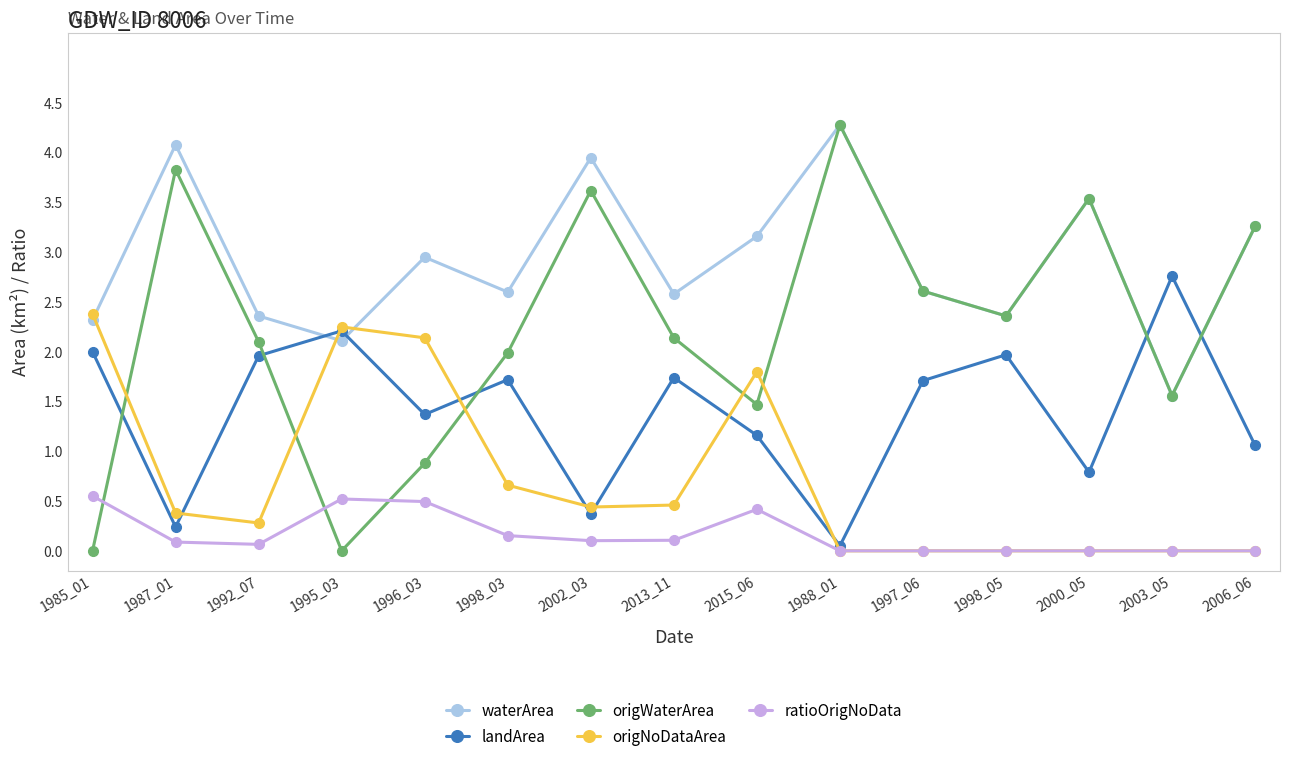

List the series in order of their overall mean, highest first.

waterArea, origWaterArea, landArea, origNoDataArea, ratioOrigNoData